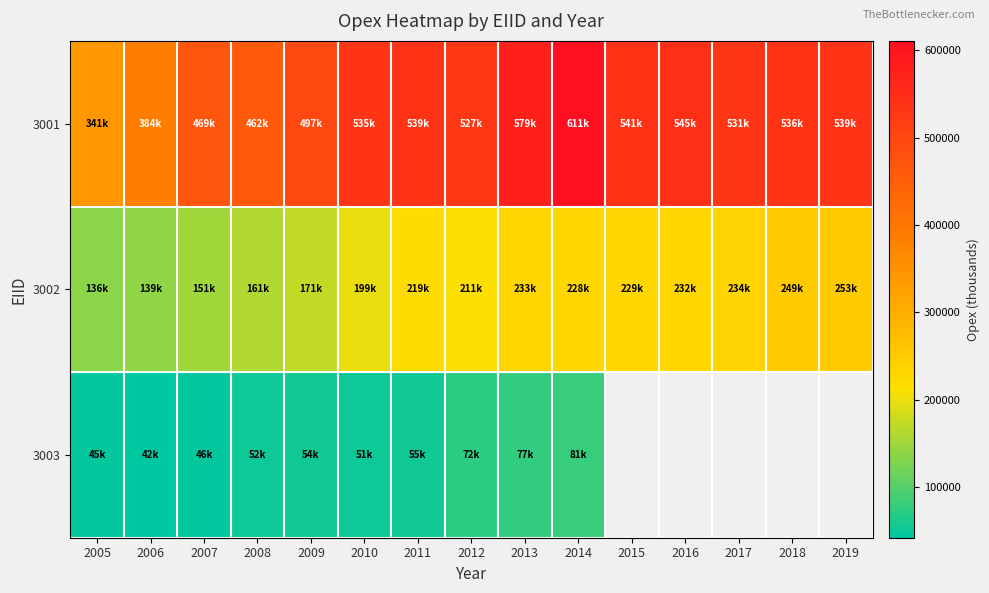

Is it true that 3001 equals 497359.5 at 2009?

True